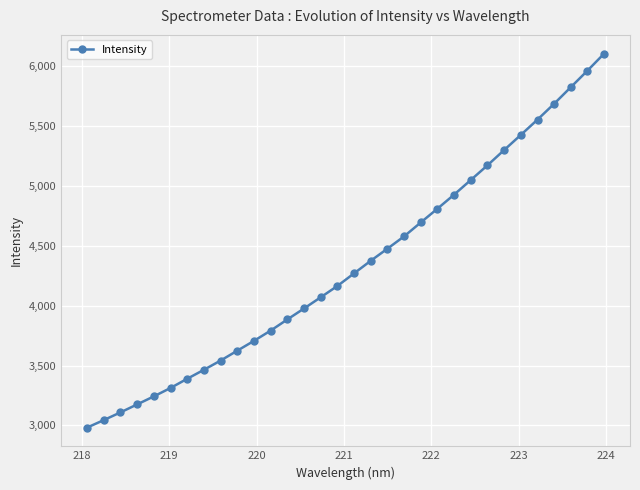

What is the value of the 14th point from the left?

3975.7